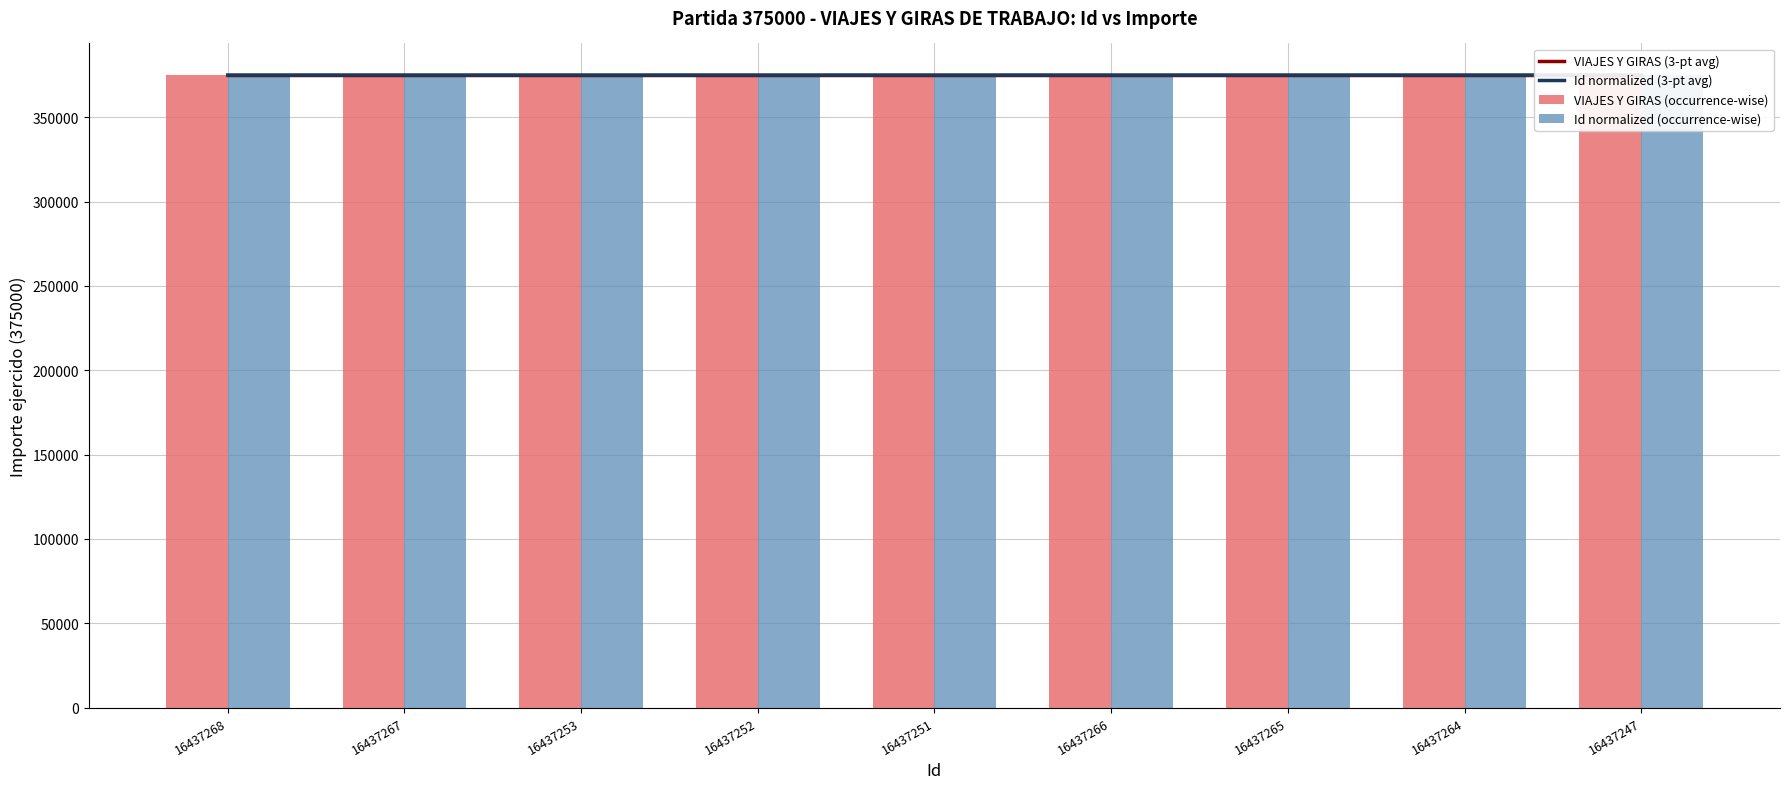

The VIAJES Y GIRAS (3-pt avg) series shows 187654.5 at 16437268. True or false?

False